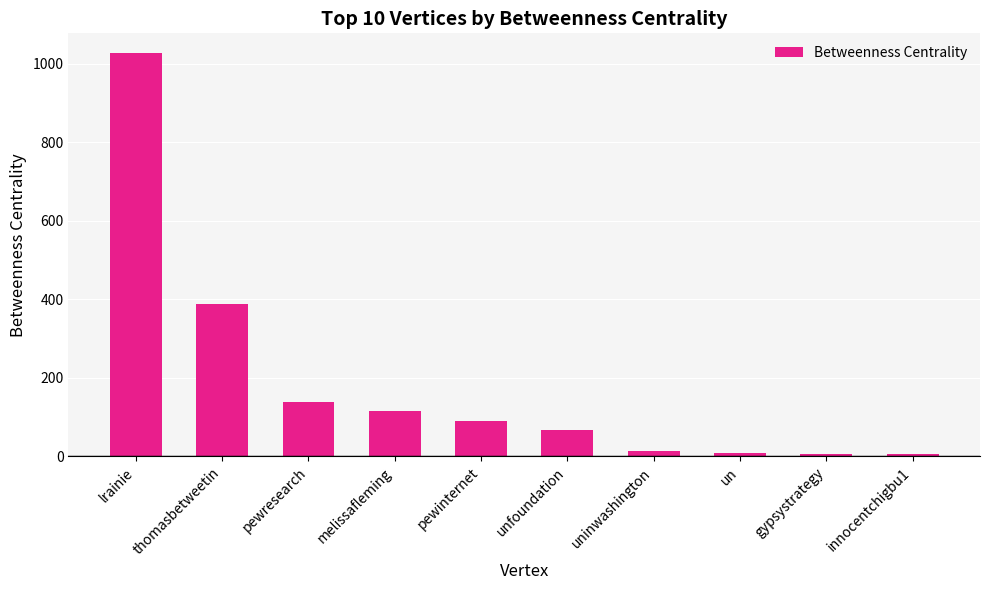

What is the greatest value displayed?

1026.5